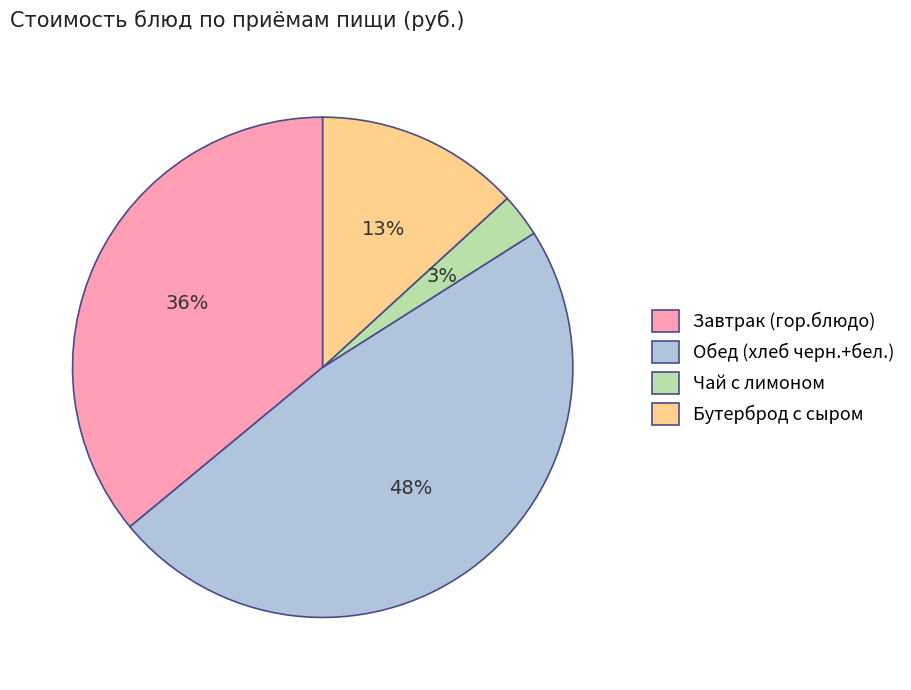

To the nearest percent, what is the difference between the Чай с лимоном and Обед (хлеб черн.+бел.) slice percentages?

45%